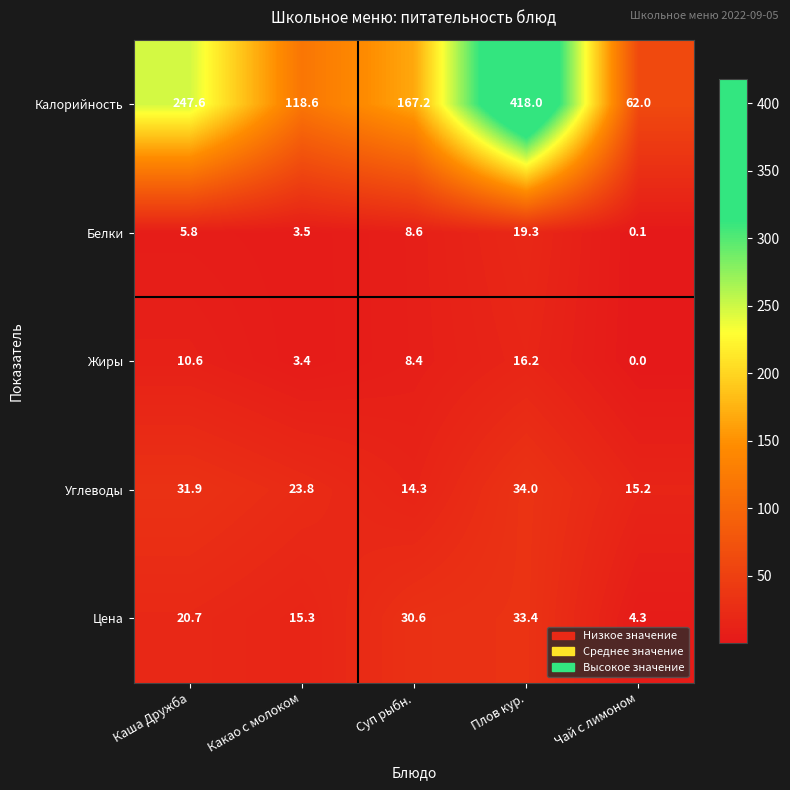

Where does the Жиры series first go above 8?

Каша Дружба